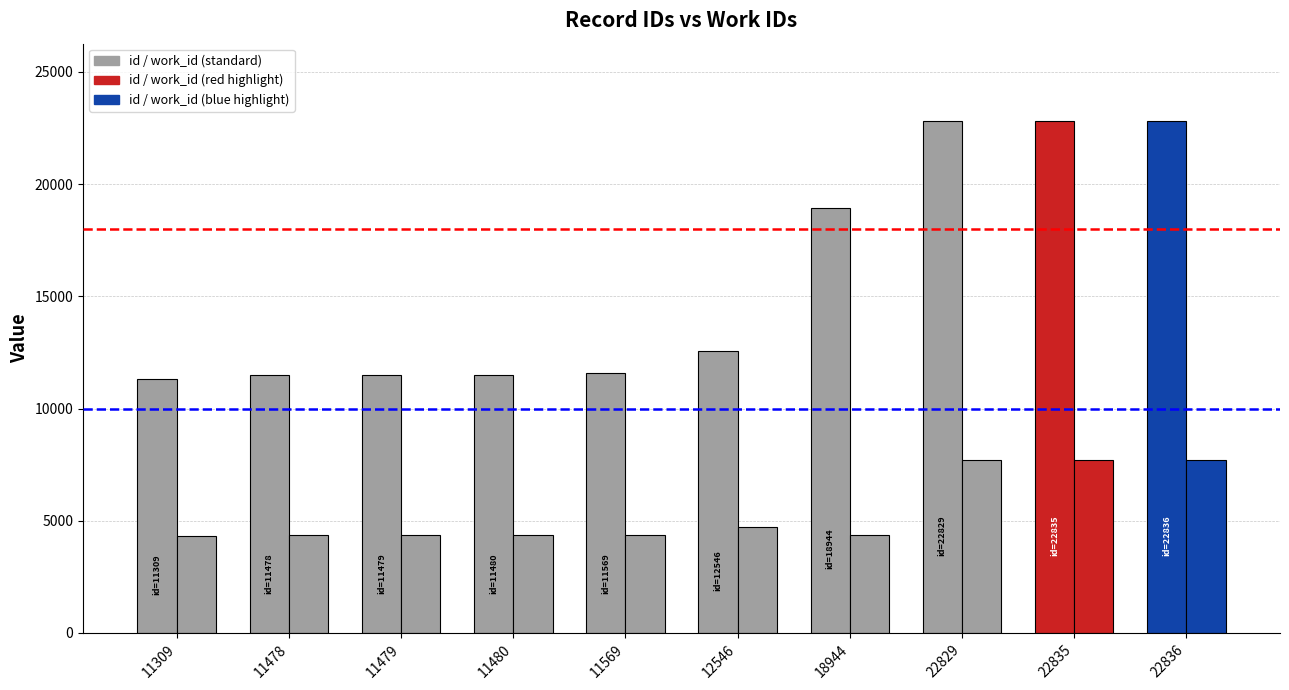

Rank the series at 22835 from highest to lowest value.

id, work_id